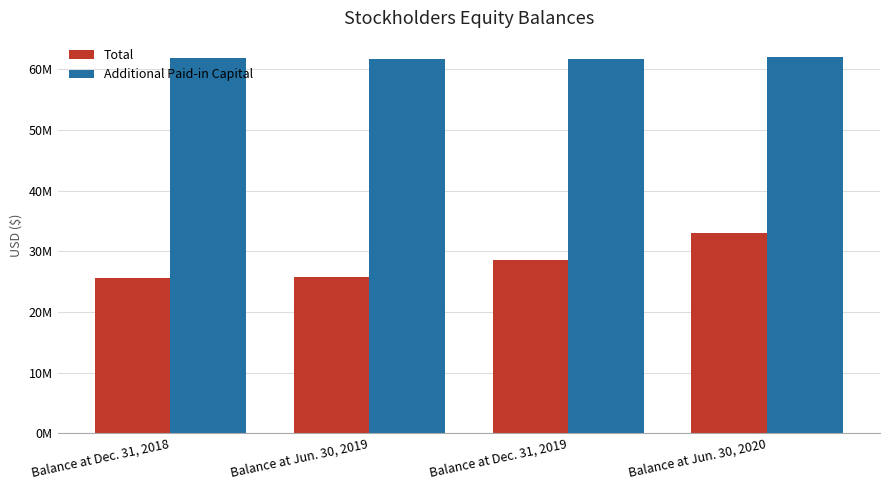

Is the value of Total at Balance at Jun. 30, 2019 greater than the value of Additional Paid-in Capital at Balance at Dec. 31, 2019?

No